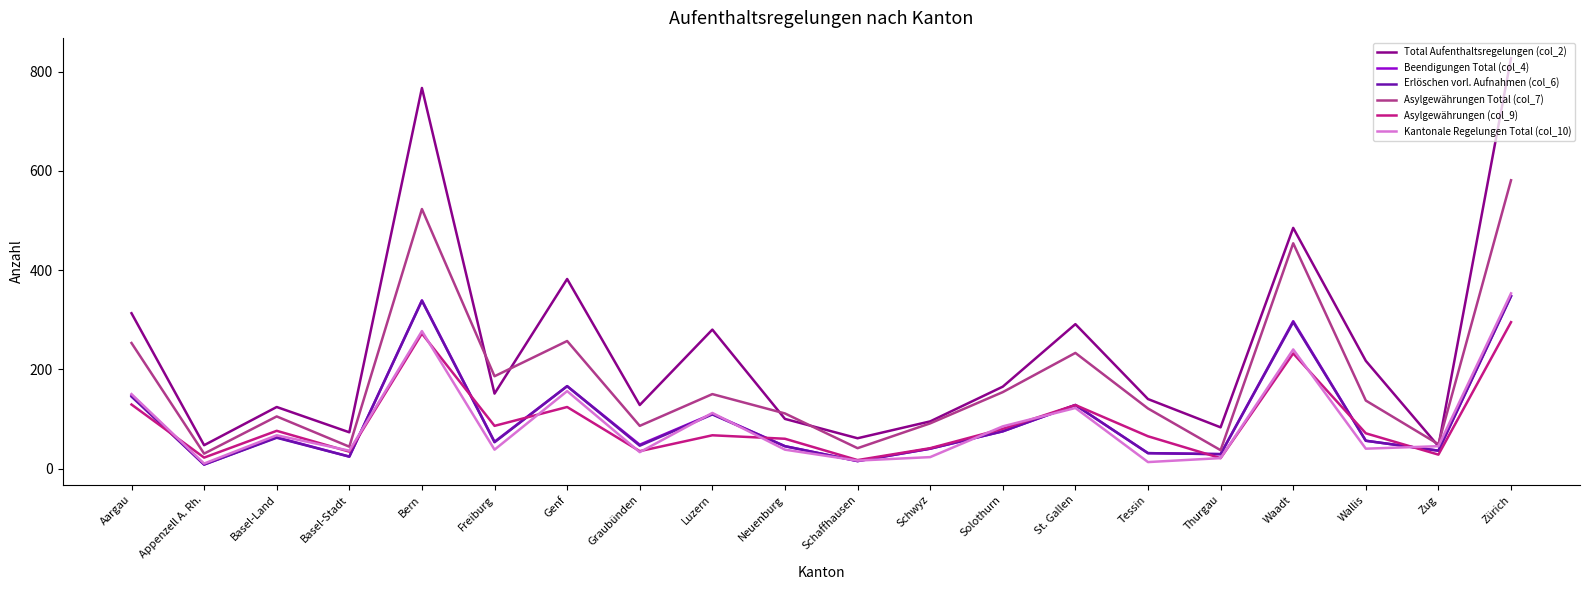

What is the maximum value shown in the chart?

827